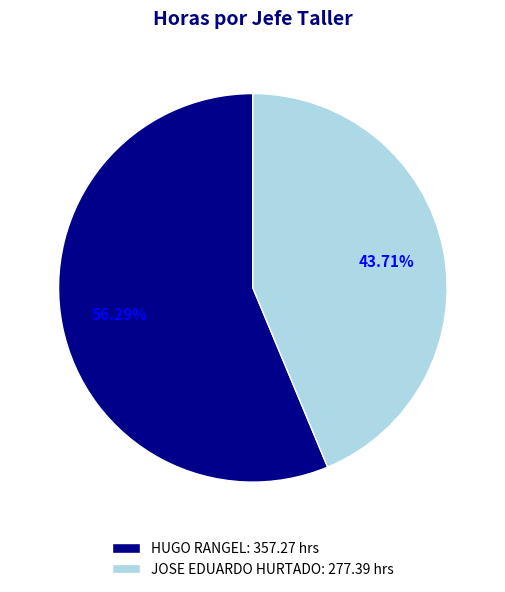

Is JOSE EDUARDO HURTADO the majority of the pie?

No